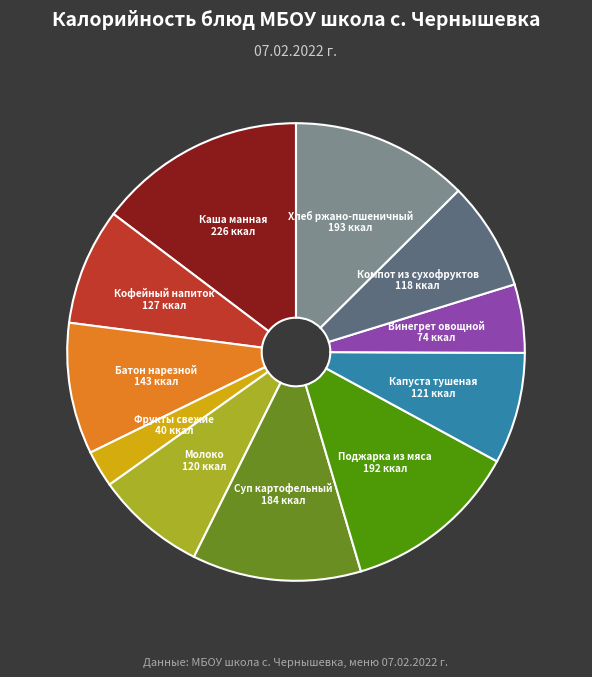

Is there a majority slice in this chart?

No